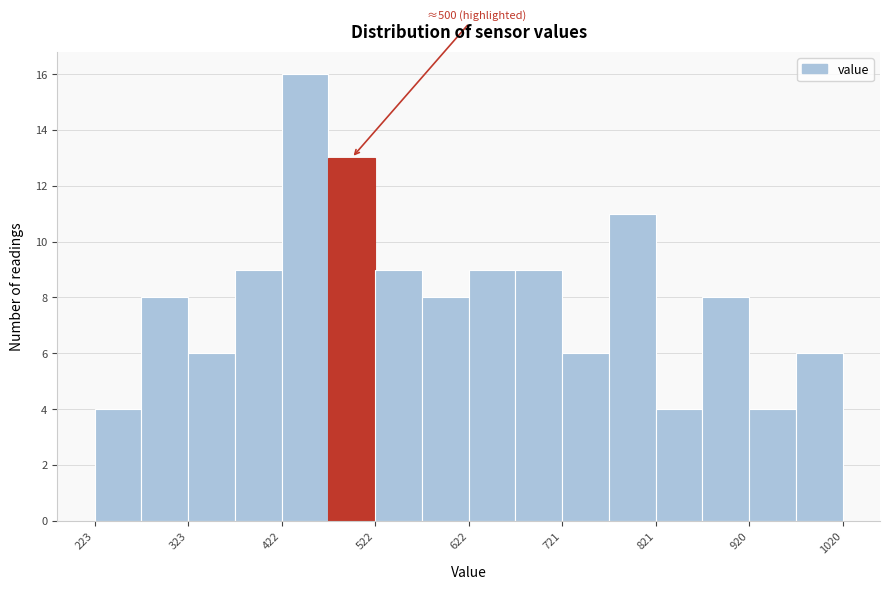

Over which range of the x-axis is the bar tallest?

420 to 470